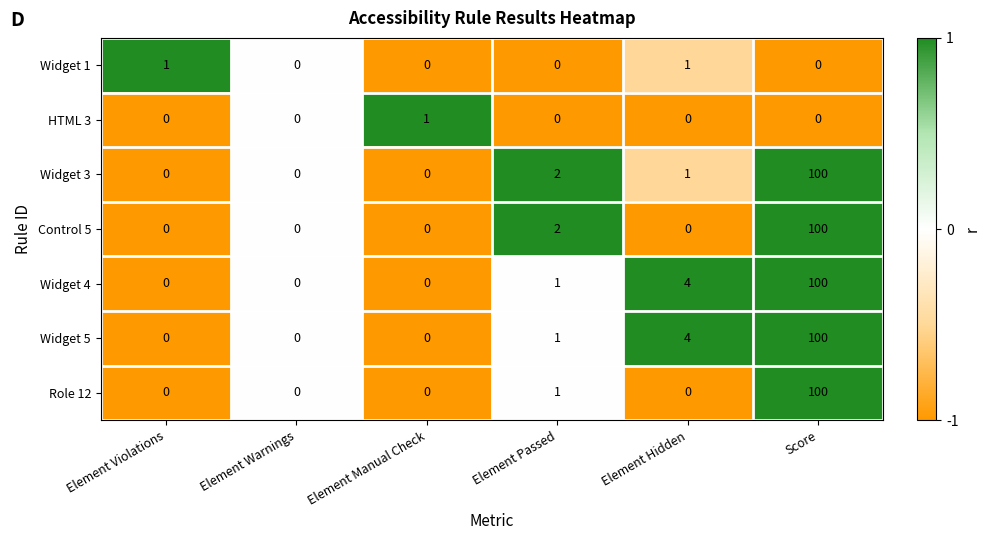

What is the minimum value shown in the chart?

0